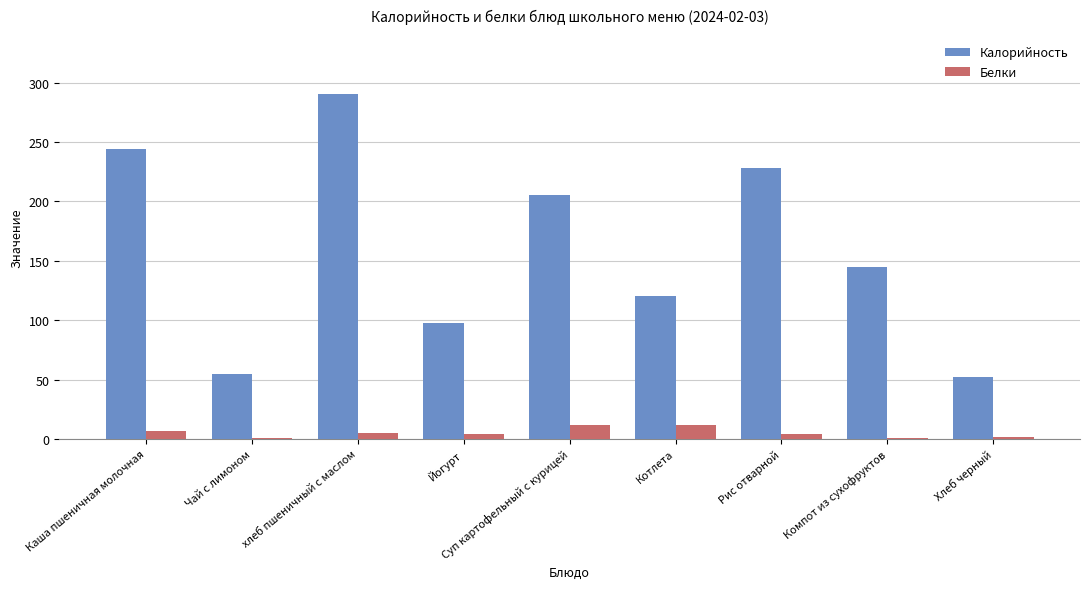

What is the maximum value shown in the chart?

290